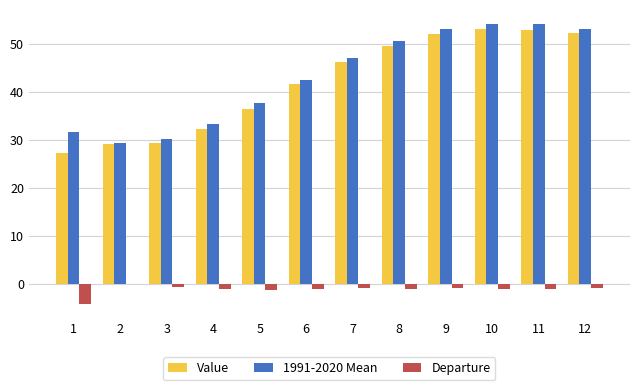

The Value series shows 46.2 at 7. True or false?

True